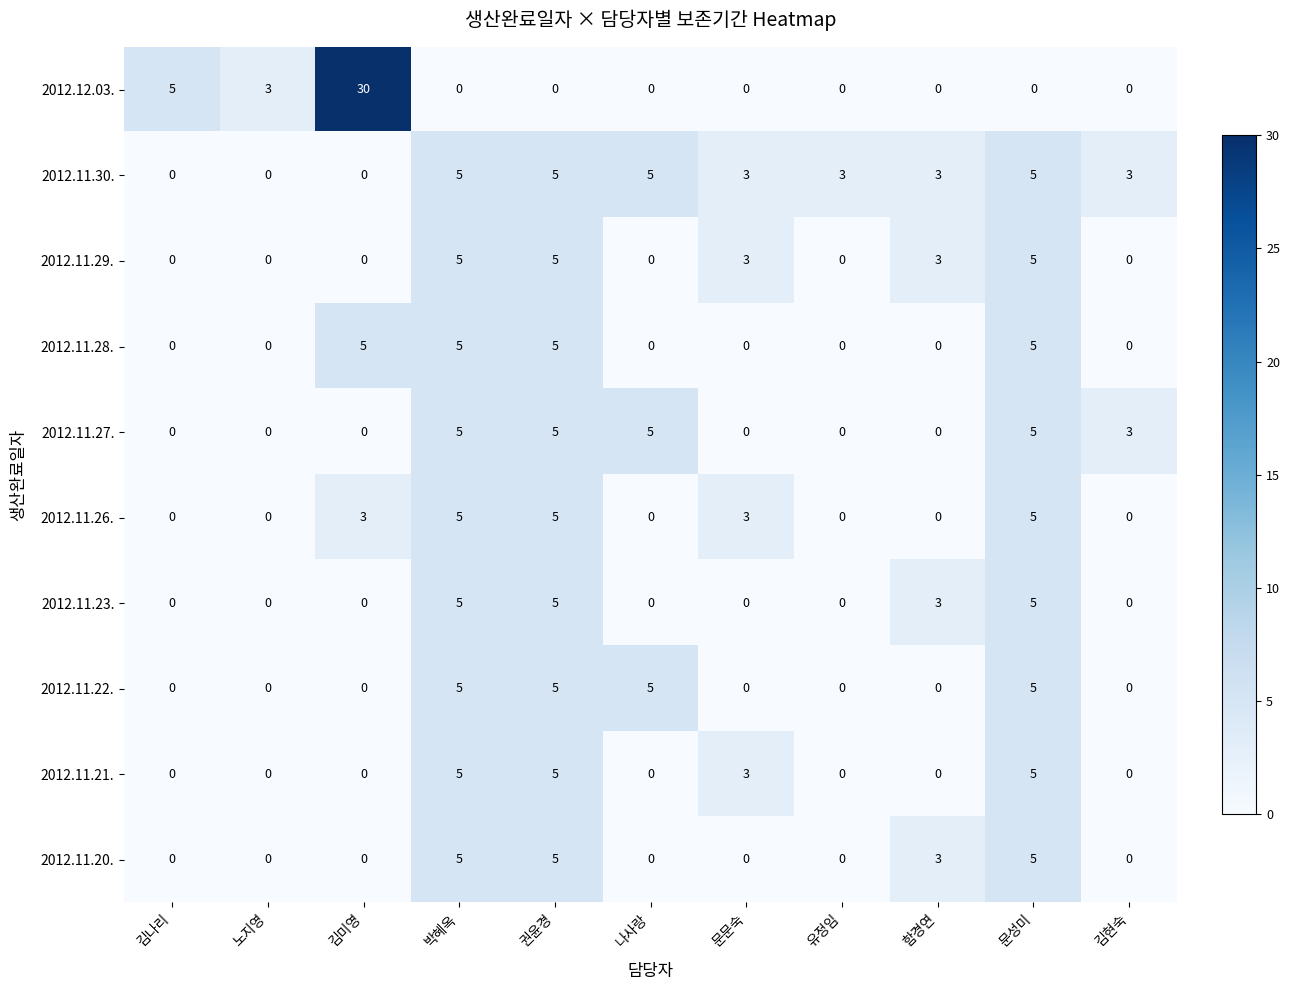

True or false: 2012.11.21. has a value of -2 at 유정임.

False